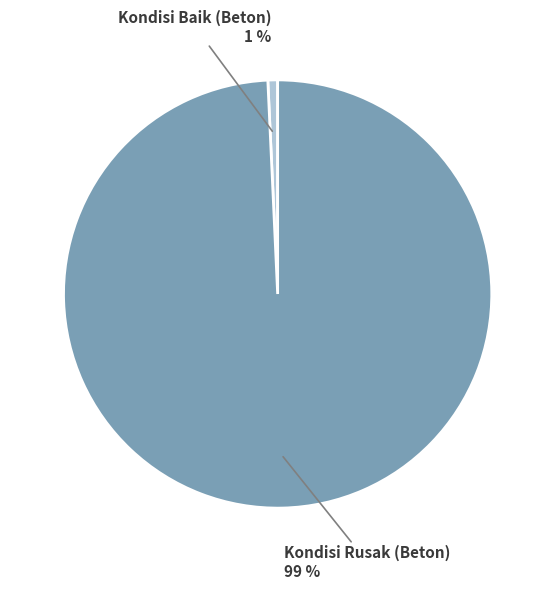

How many segments does this pie chart have?

2